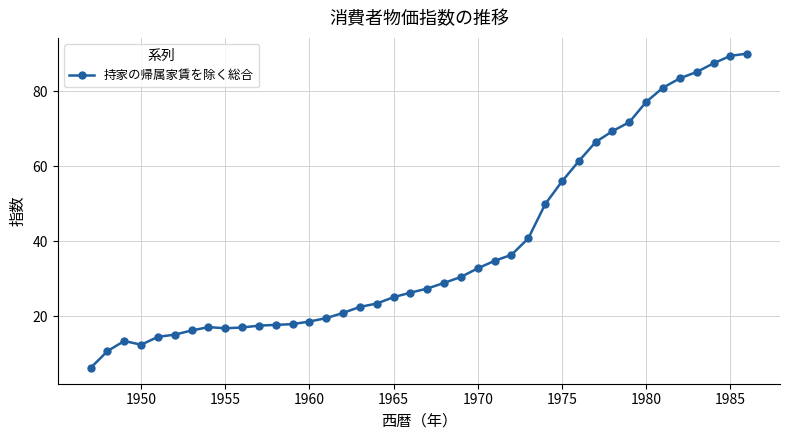

What is the difference between the second highest and minimum values?

83.3